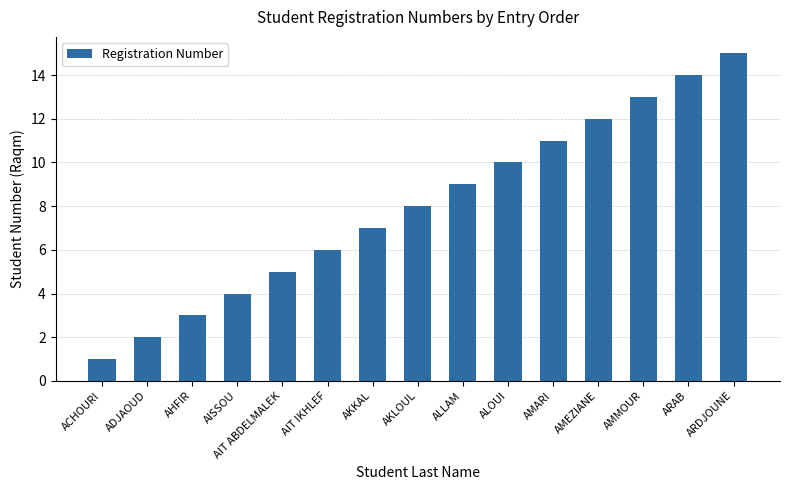

True or false: the data shows 7 at AMEZIANE.

False